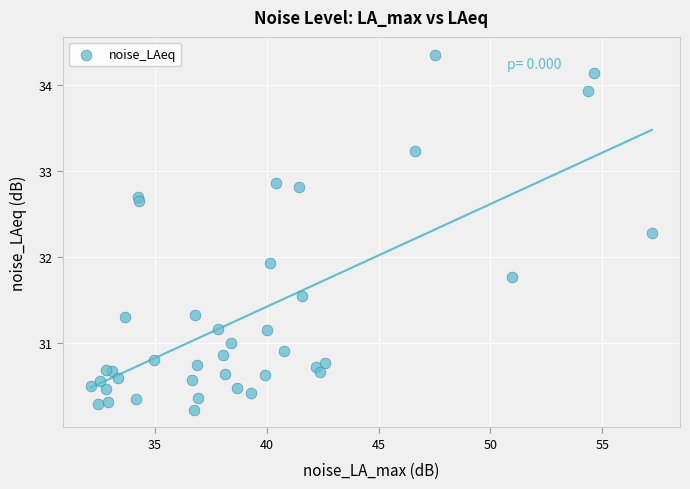

What Y value in the scatter plot is closest to 32?

31.9